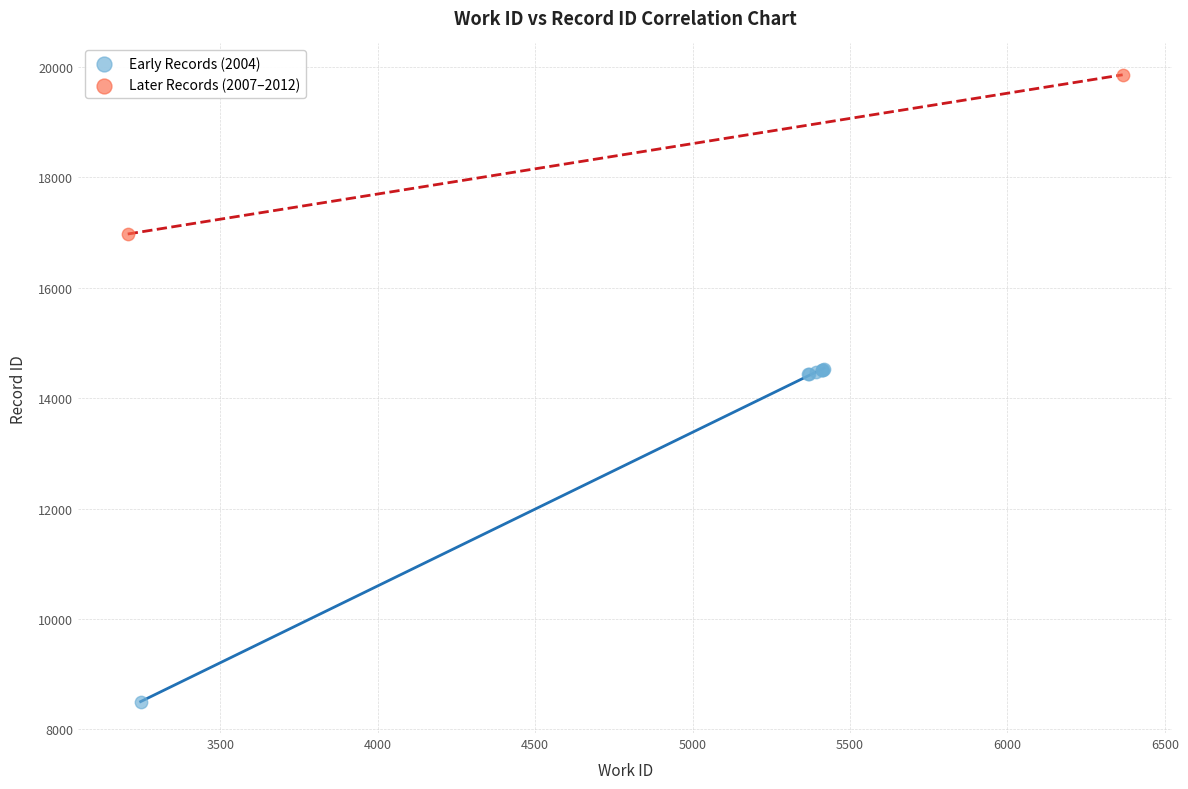

Which series has the widest spread of Y values?

Early Records (2004)